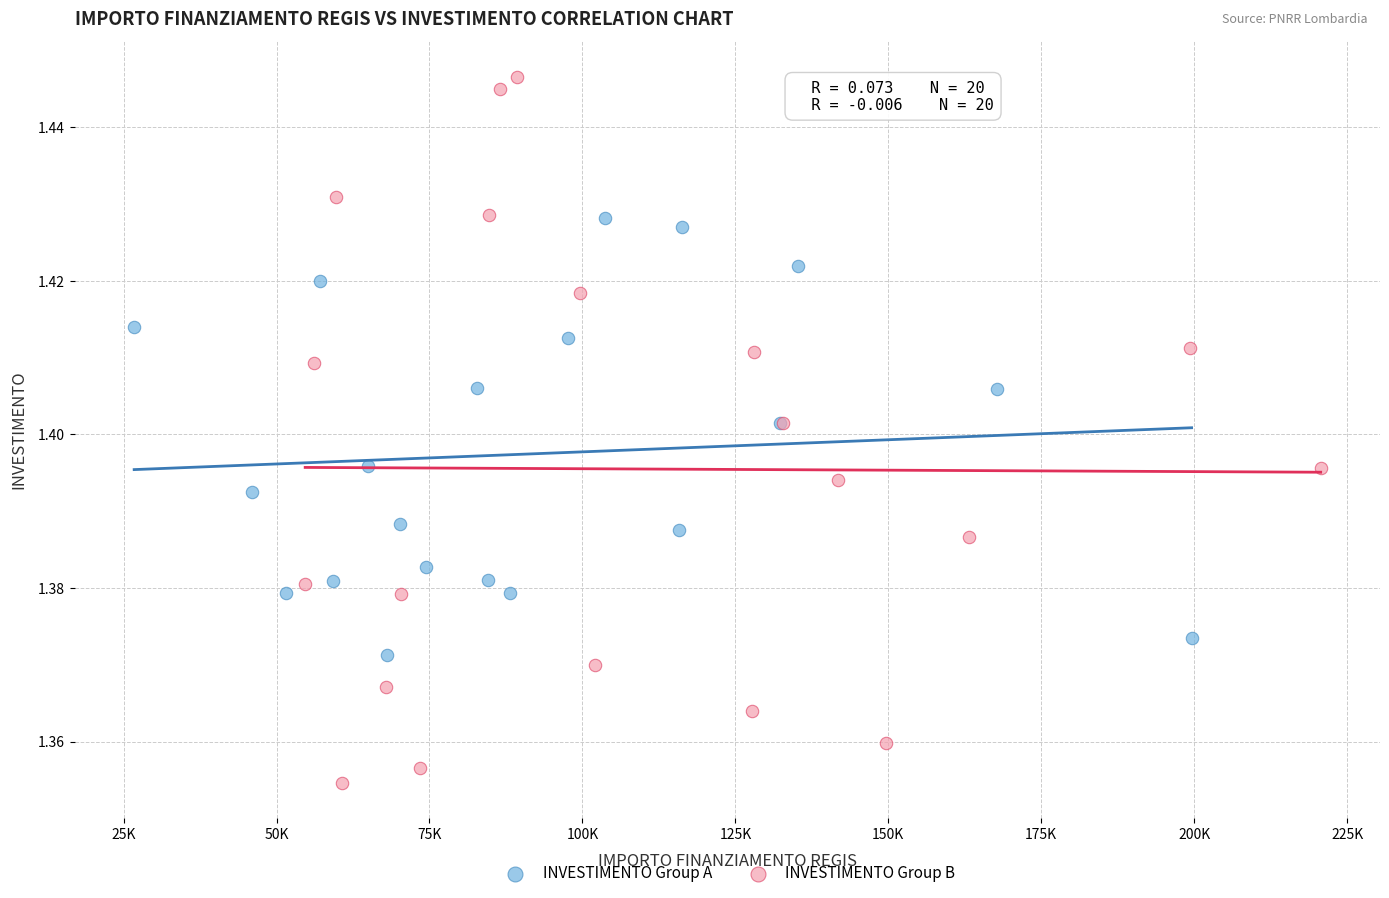

Which series reaches the maximum Y coordinate?

INVESTIMENTO Group B